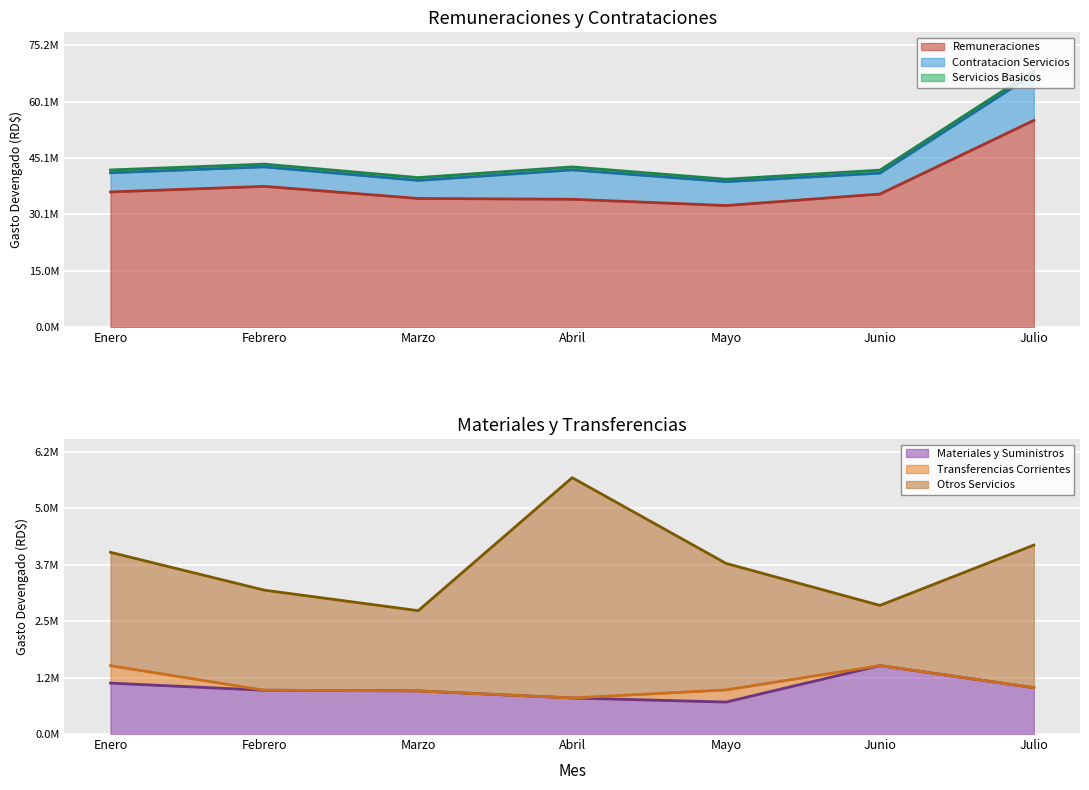

Does the chart display data point markers on the line(s)?

No